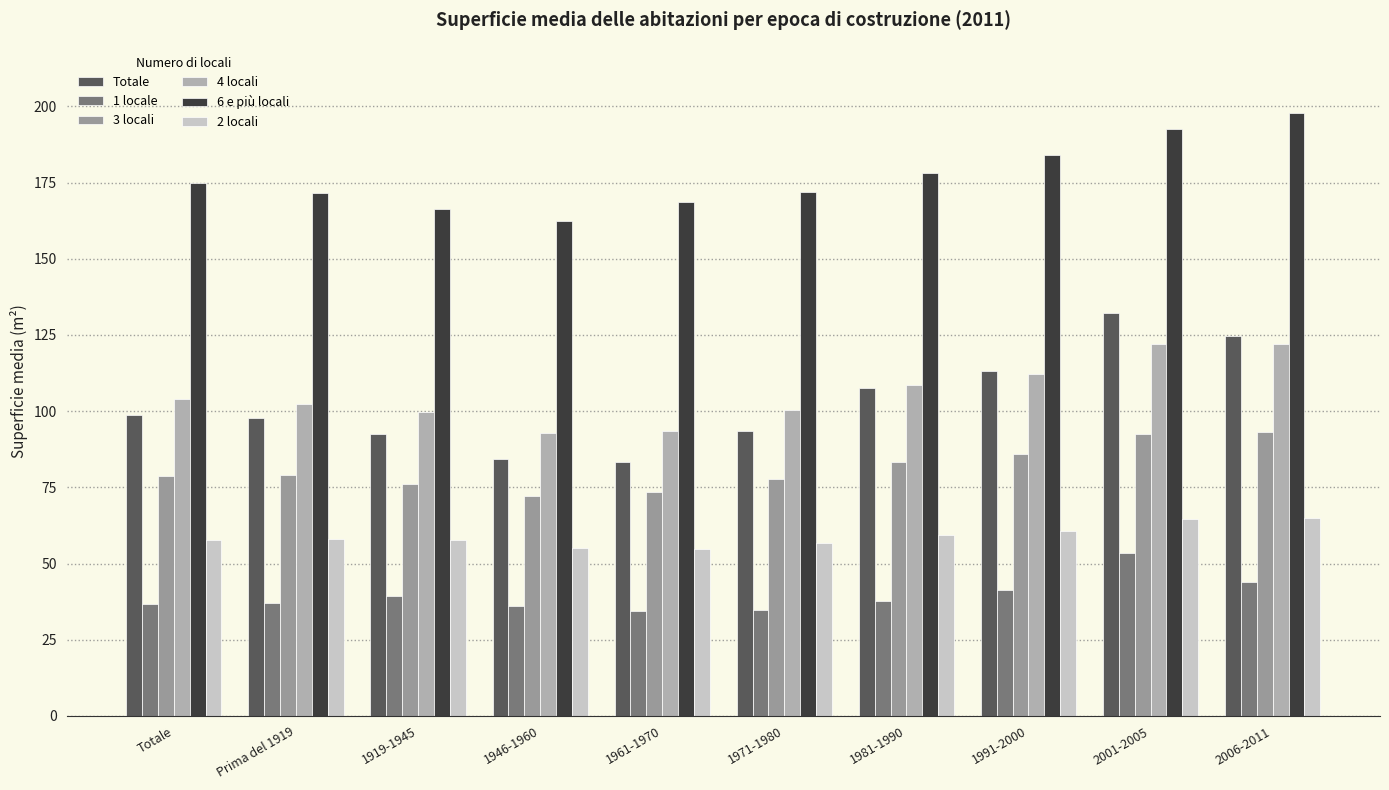

What is the difference between the maximum and minimum values in the 2 locali series?

10.1